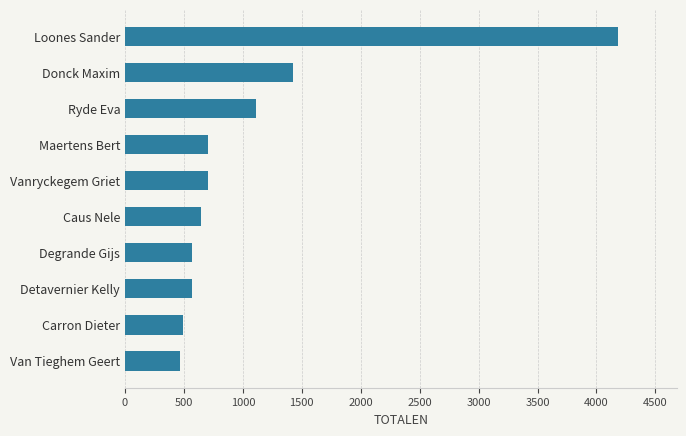

The value at Maertens Bert is 1150. True or false?

False